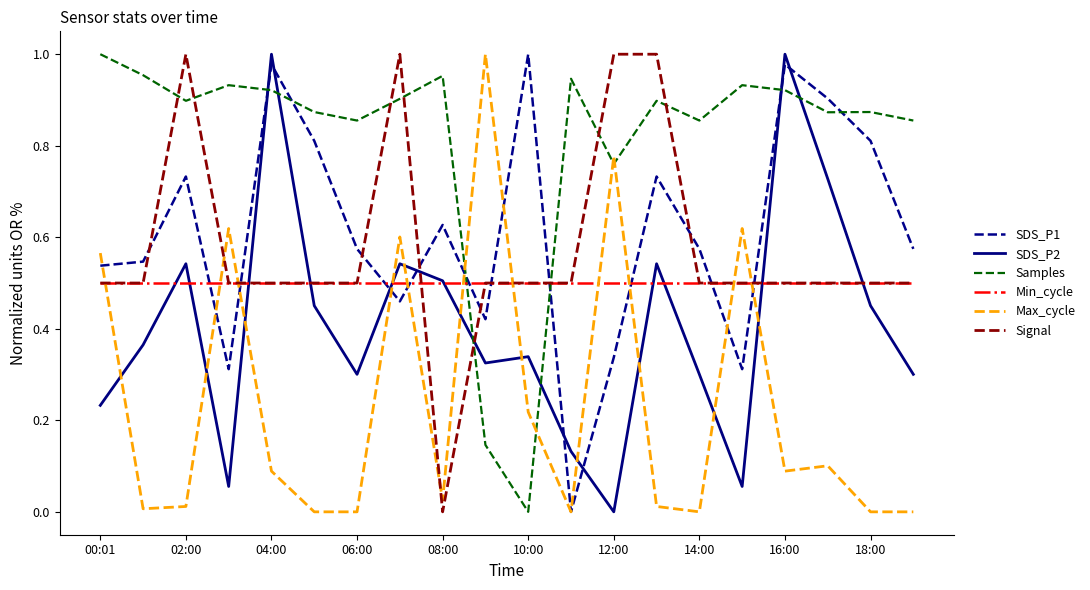

True or false: Samples and SDS_P1 intersect in this chart.

True